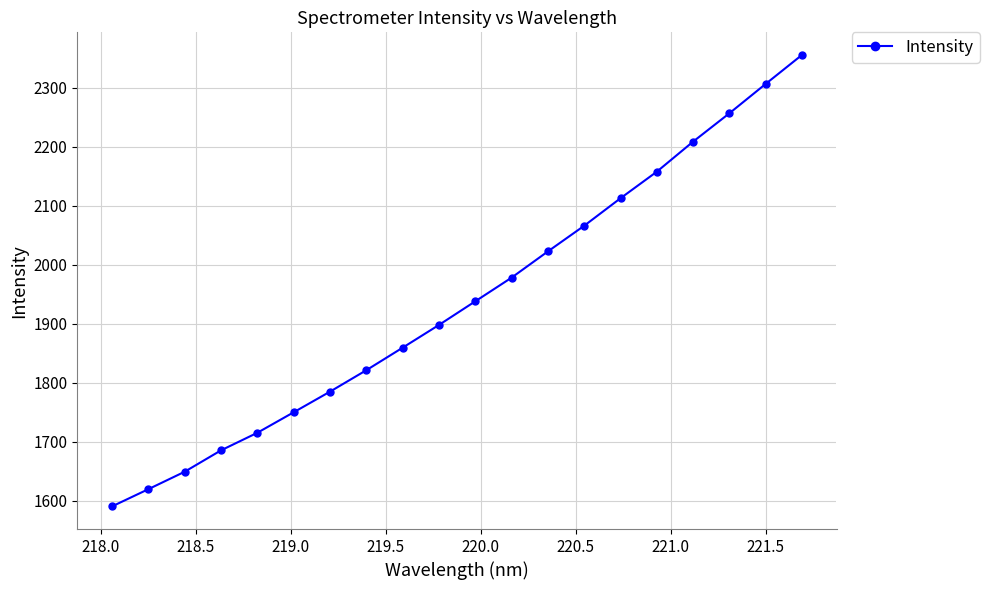

How many lines are shown in the chart?

1